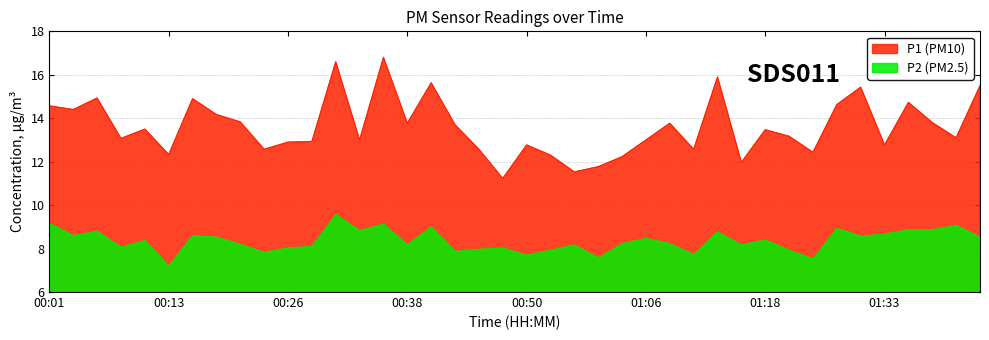

True or false: P1 and P2 cross at least once.

False